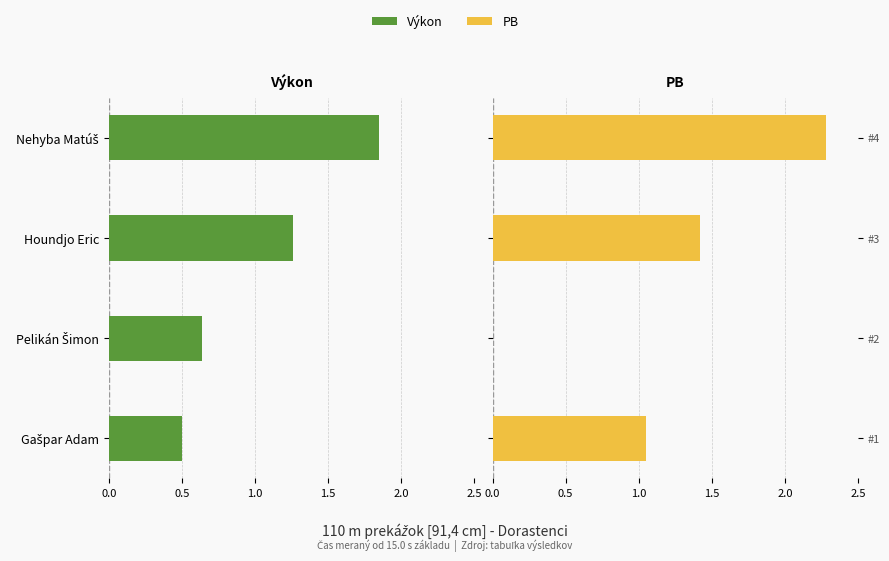

Does the chart contain stacked bars?

No